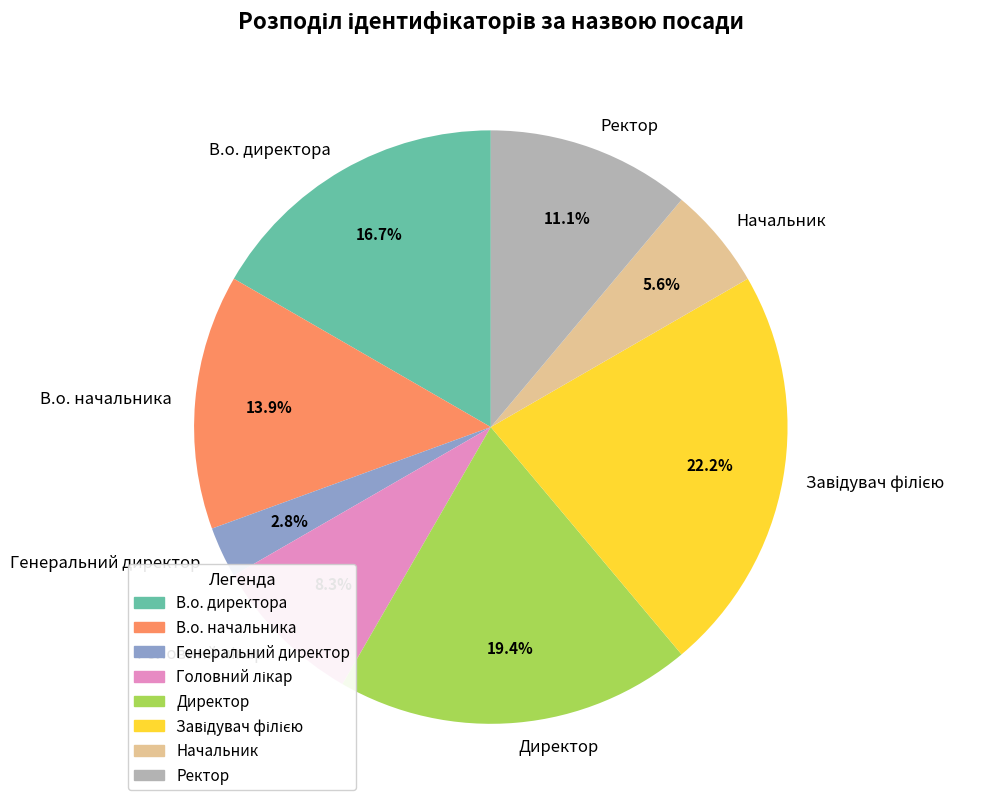

Approximately how many times larger is the value at Ректор compared to В.о. начальника?

0.8